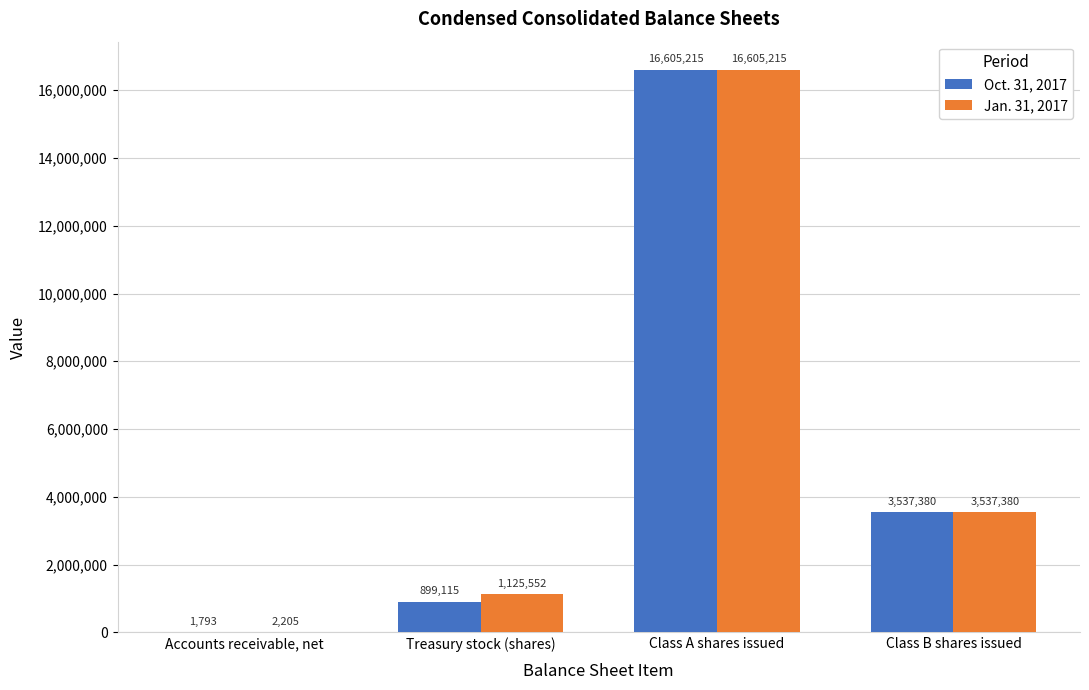

What is the greatest value displayed?

16605215